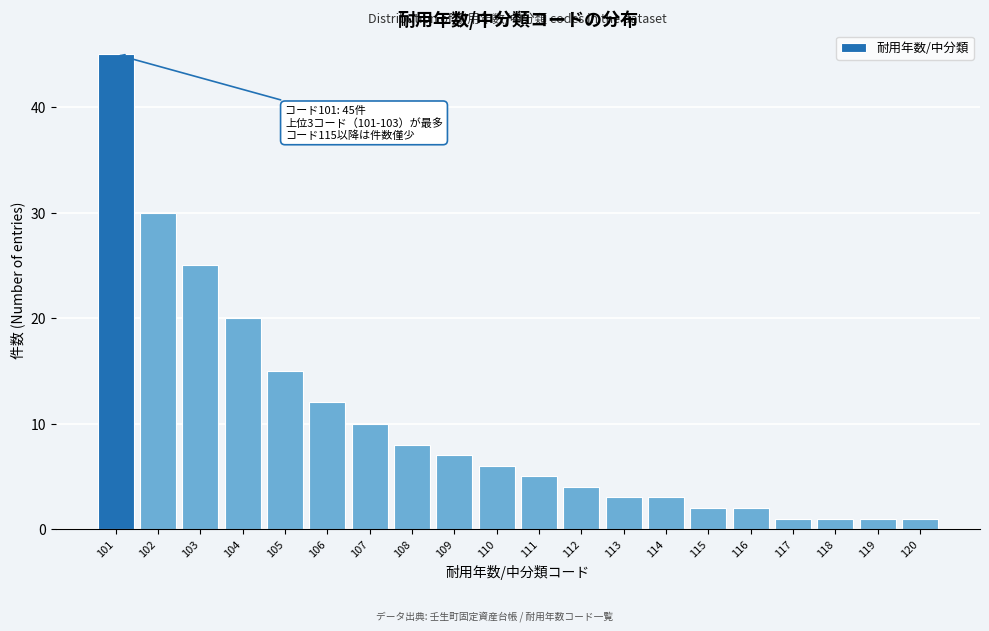

Reading left to right, what are all the values shown in this chart?

45	30	25	20	15	12	10	8	7	6	5	4	3	3	2	2	1	1	1	1